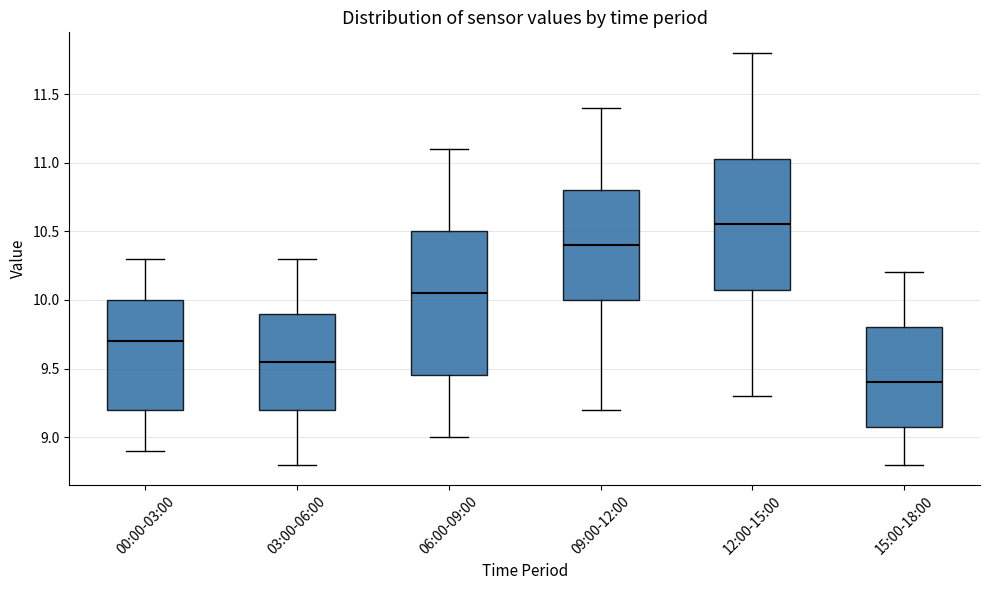

Which box's median line is the highest?

12:00-15:00